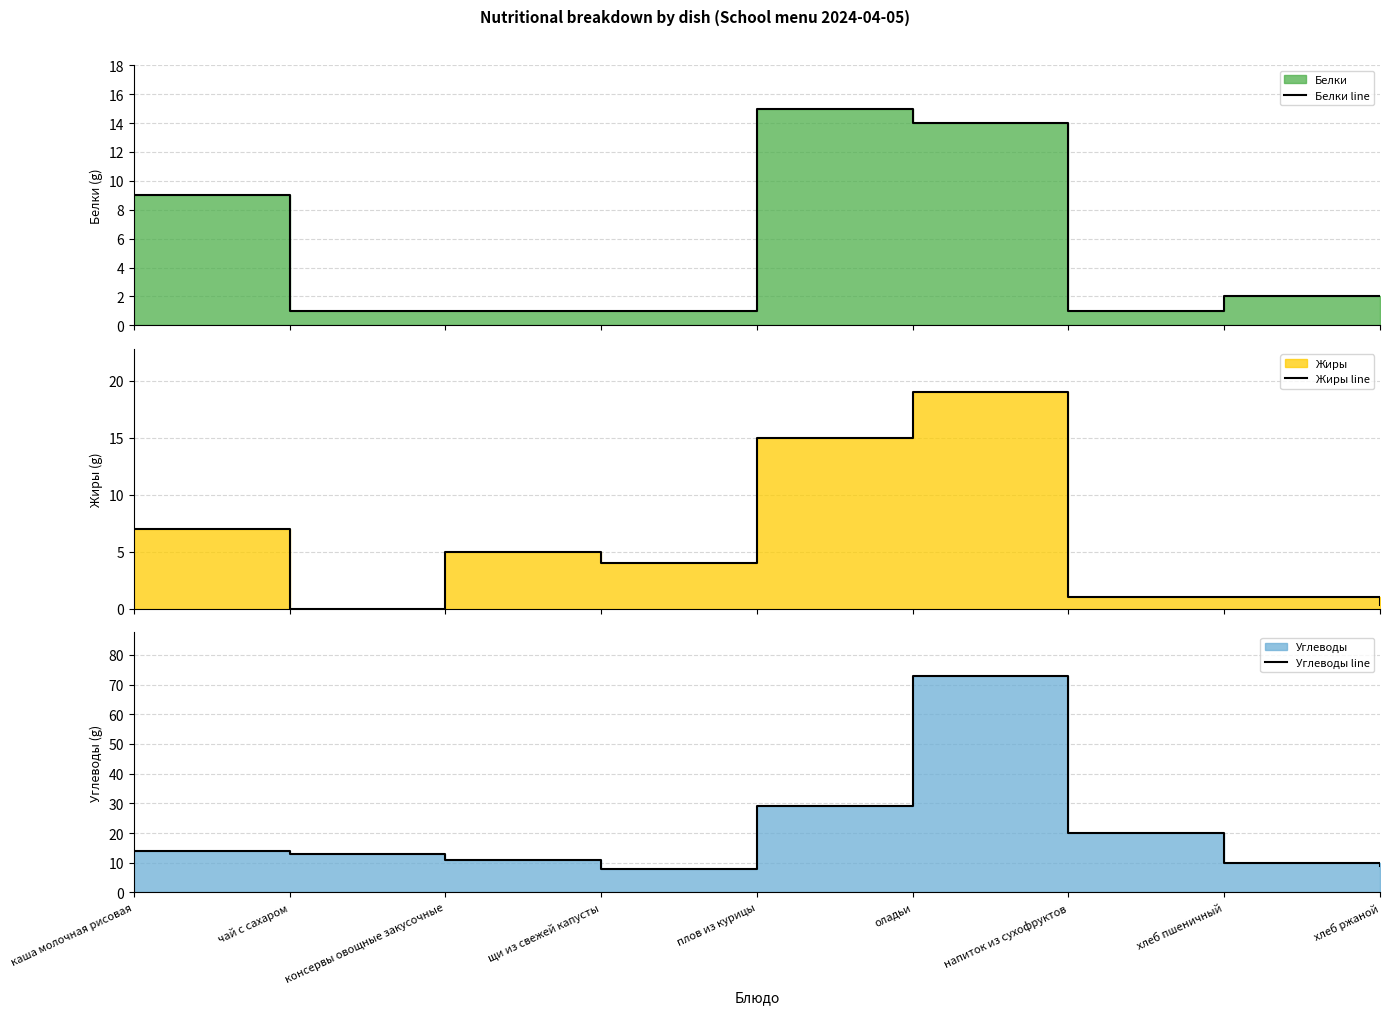

What is the difference between the Жиры line values at каша молочная рисовая and чай с сахаром?

7.0